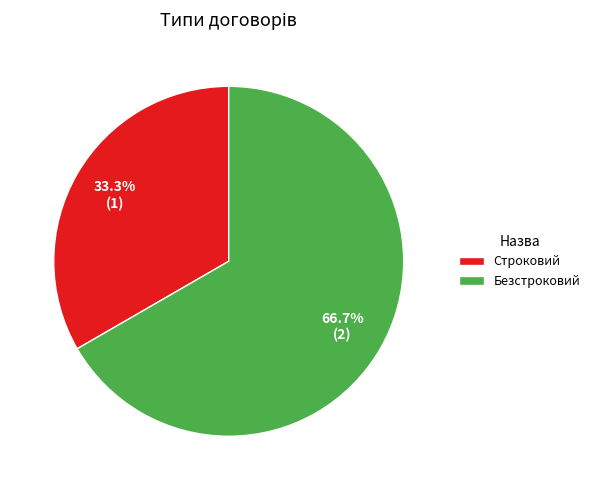

To the nearest percent, what percentage of the pie is Безстроковий?

67%